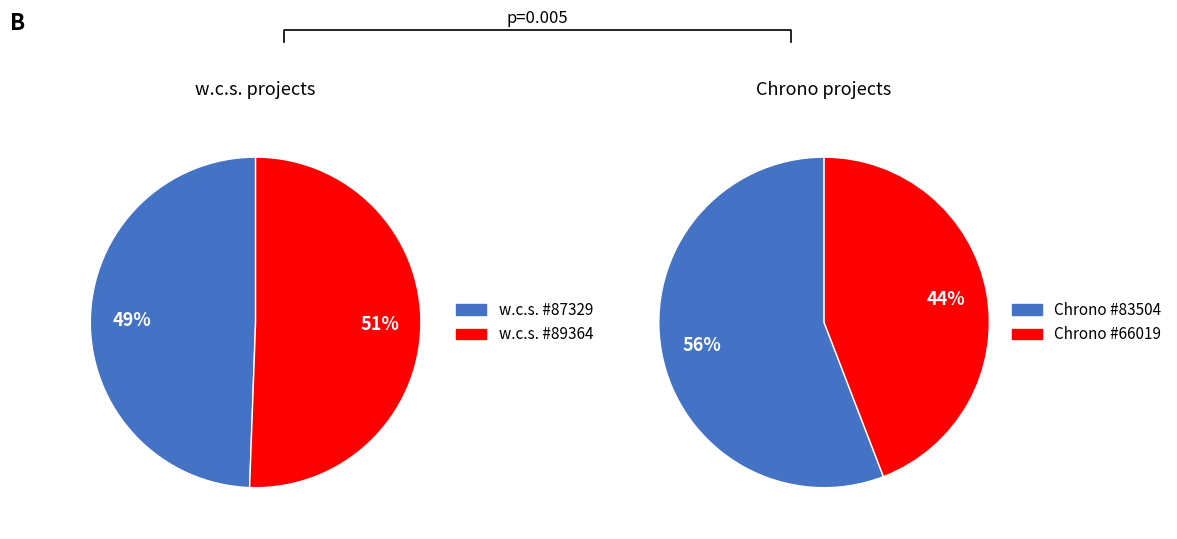

Which slice is the smallest?

Chrono